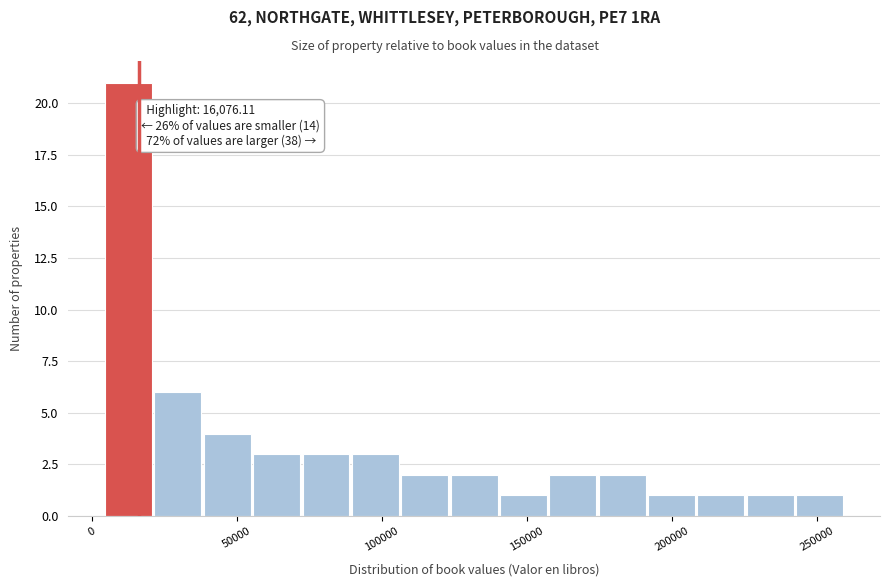

Around what value on the x-axis is the tallest bar? Give the approximate position of its centre, as read against the axis.

15000